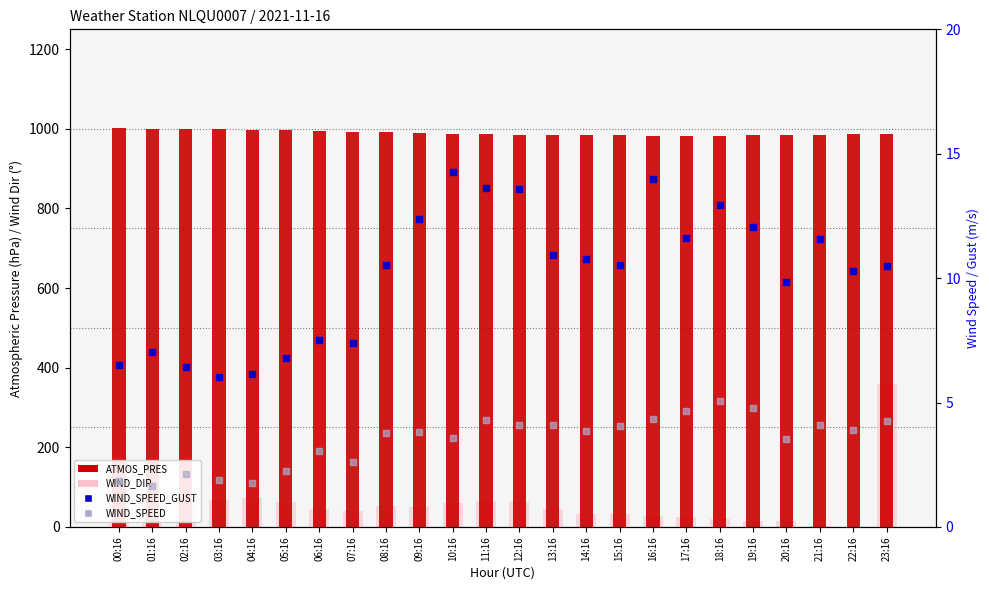

Is the value of WIND_SPEED at 17:16 greater than the value of WIND_DIR at 11:16?

No